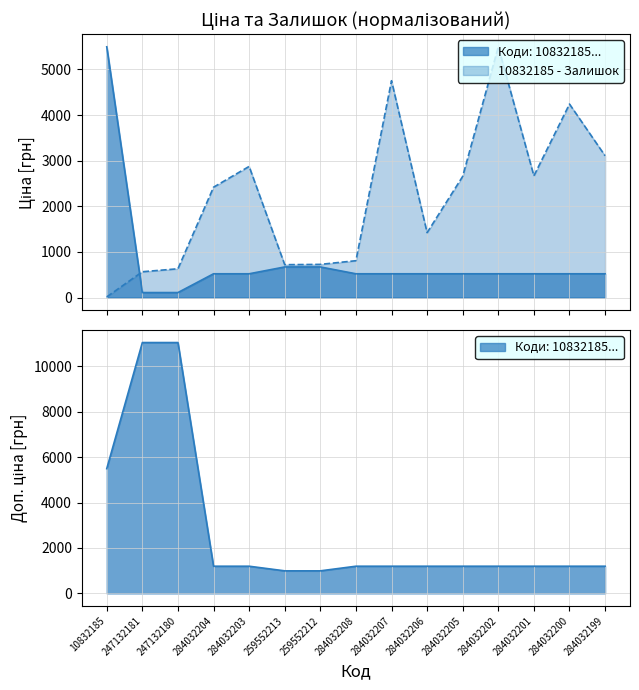

At which label does Доп. ціна first exceed 1196?

10832185